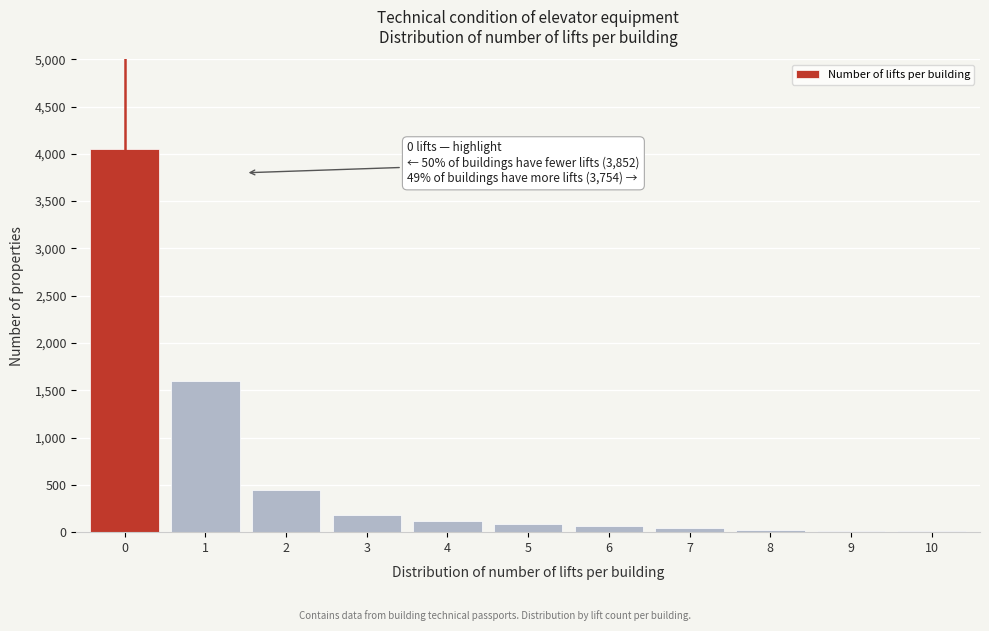

What is the greatest value displayed?

4050